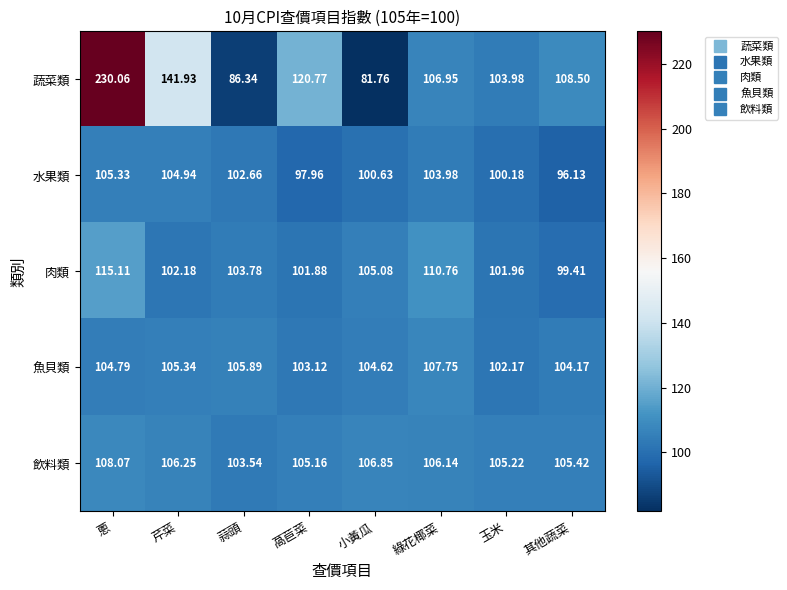

List the labels in order of 肉類 value, largest first.

蔥, 綠花椰菜, 小黃瓜, 蒜頭, 芹菜, 玉米, 萵苣菜, 其他蔬菜